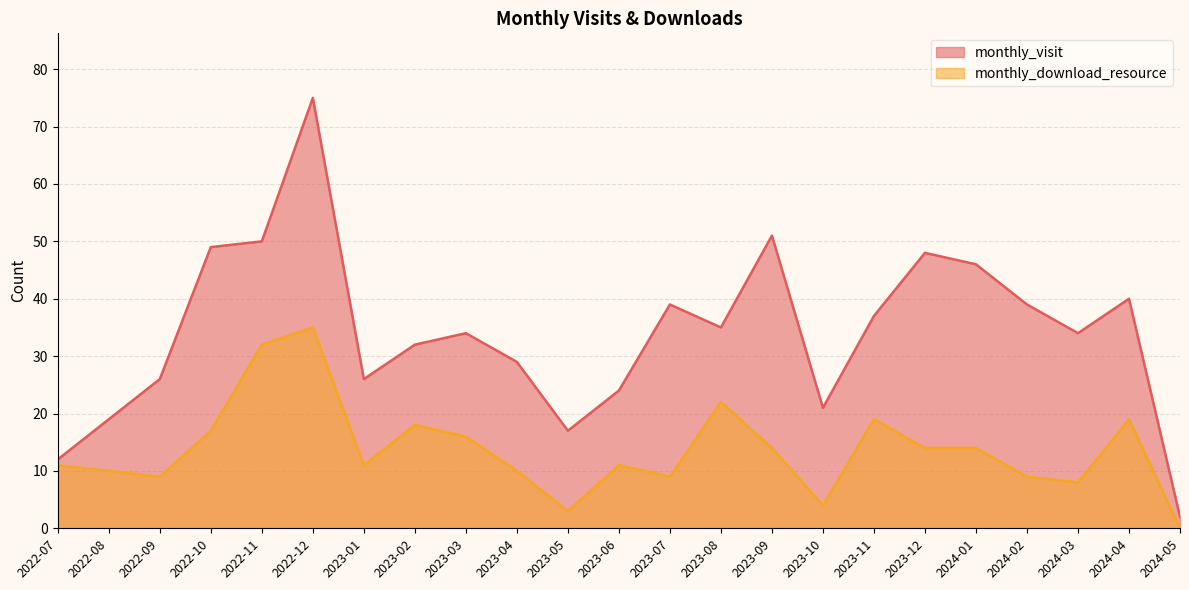

The value of monthly_visit at 2023-06 is 24. True or false?

True